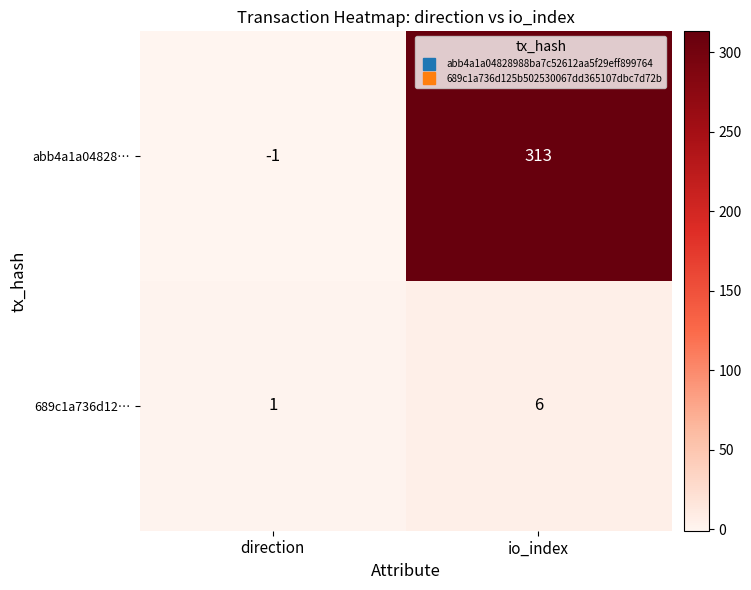

True or false: abb4a1a04828… has a value of -1 at direction.

True